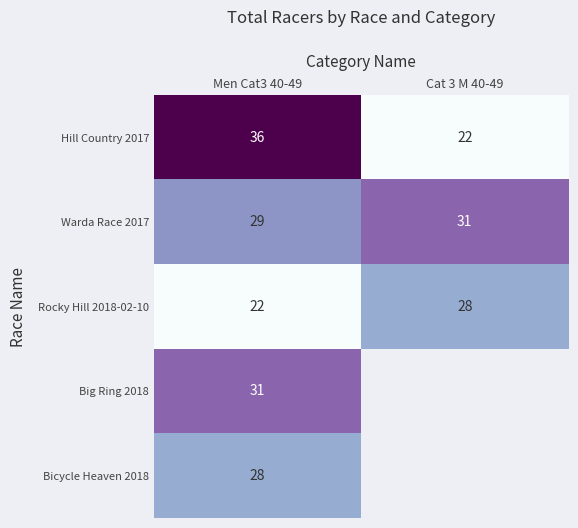

What is the average value of the Warda Race 2017 series?

30